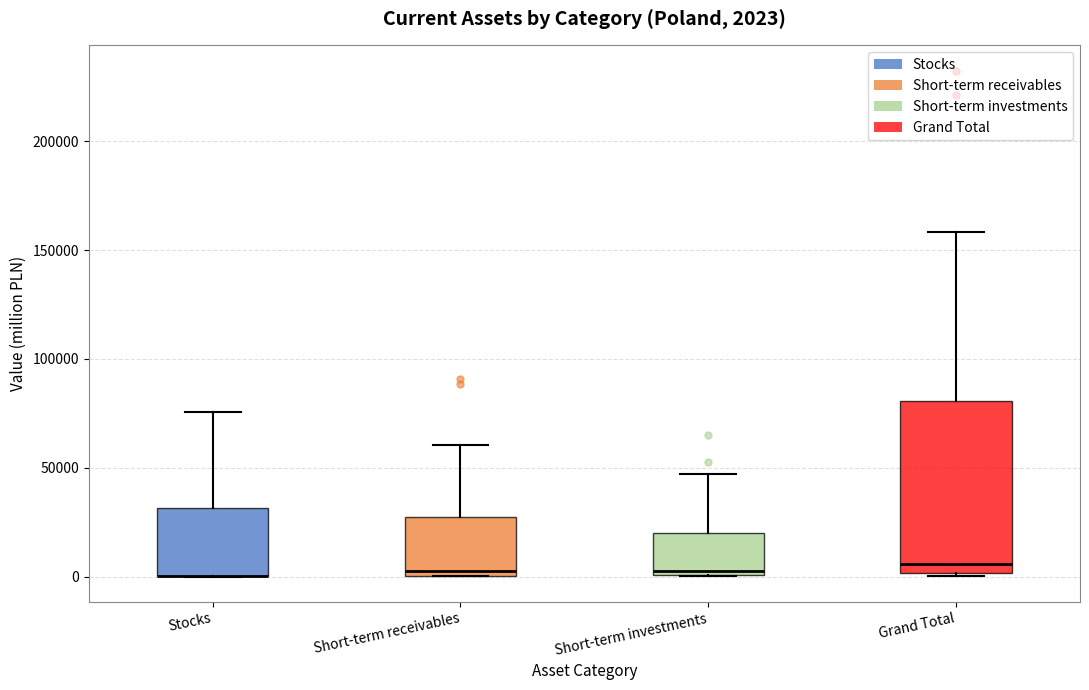

Comparing the boxes themselves (not the whiskers), which one is the tallest?

Grand Total